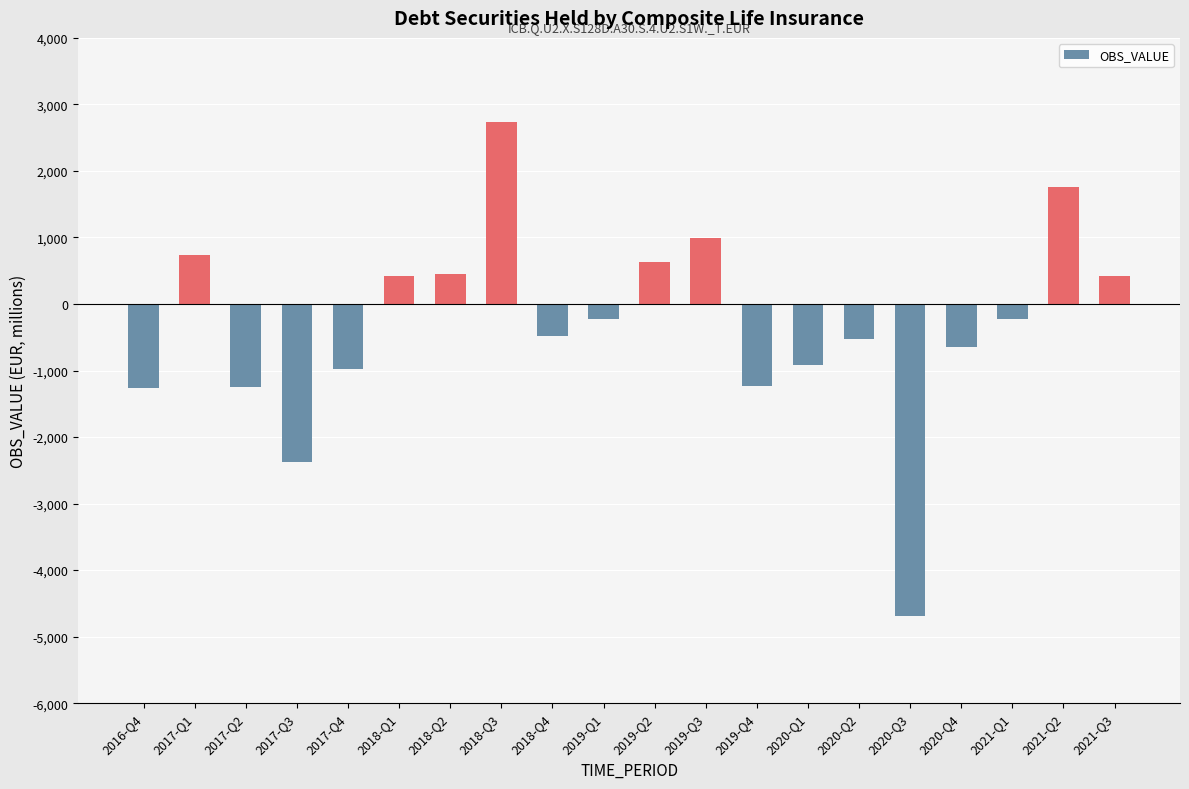

Is it true that the value at 2017-Q3 is -3797.0?

False